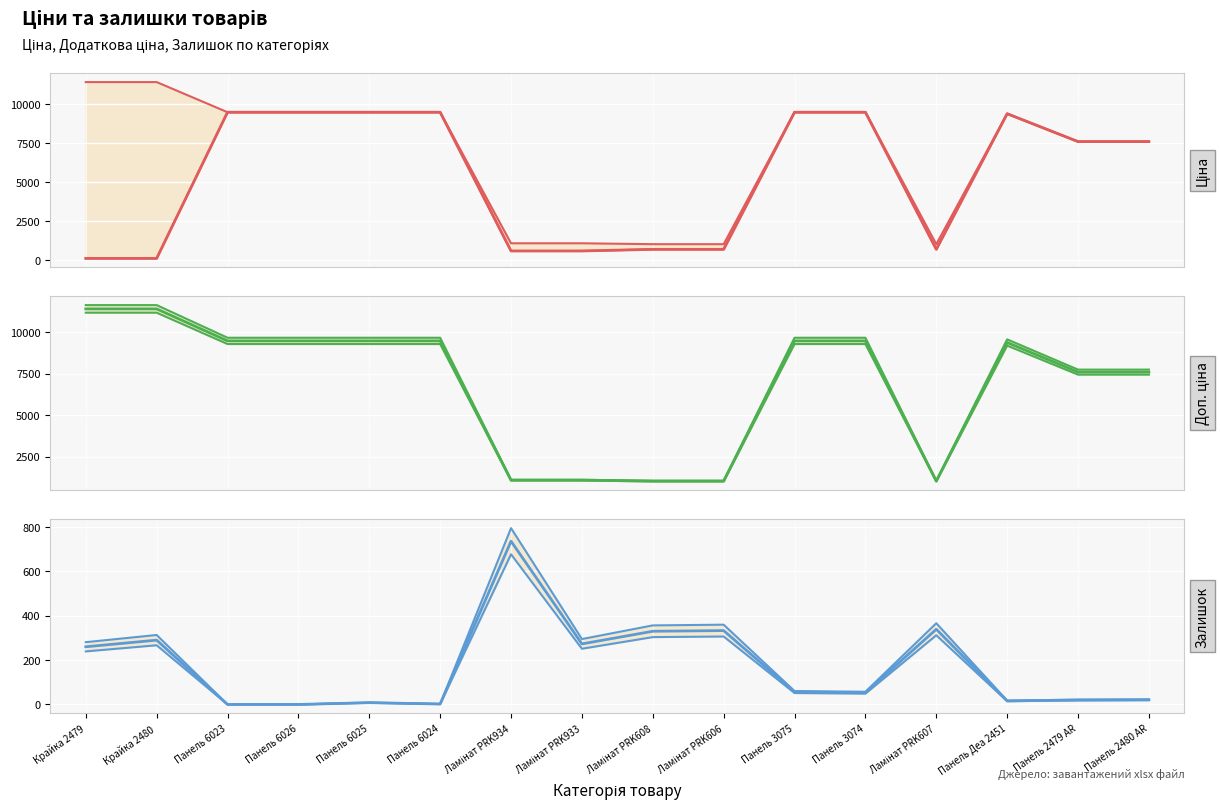

What is the sum of the Ціна values at Панель Деа 2451 and Панель 2480 AR?

16980.5